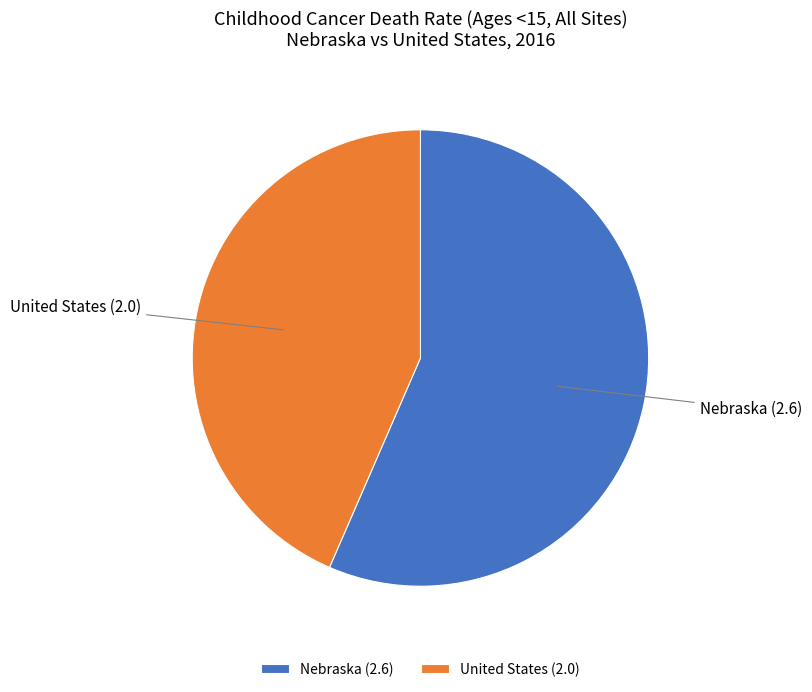

Combined, do United States and Nebraska account for over 50%?

Yes